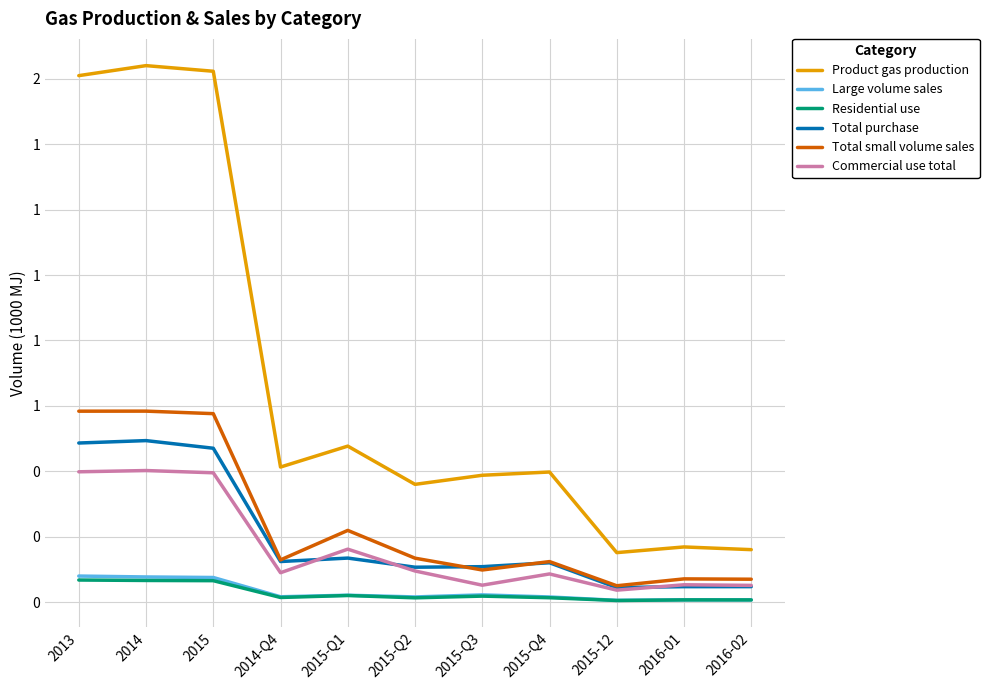

Reading left to right, transcribe all the data shown in this chart.

Product gas production: 1.6	1.6	1.6	0.4	0.5	0.4	0.4	0.4	0.2	0.2	0.2
Large volume sales: 0.1	0.1	0.1	0.0	0.0	0.0	0.0	0.0	0.0	0.0	0.0
Residential use: 0.1	0.1	0.1	0.0	0.0	0.0	0.0	0.0	0.0	0.0	0.0
Total purchase: 0.5	0.5	0.5	0.1	0.1	0.1	0.1	0.1	0.0	0.0	0.0
Total small volume sales: 0.6	0.6	0.6	0.1	0.2	0.1	0.1	0.1	0.1	0.1	0.1
Commercial use total: 0.4	0.4	0.4	0.1	0.2	0.1	0.1	0.1	0.0	0.1	0.1